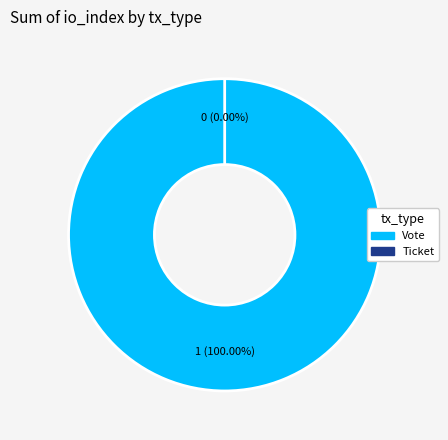

Which category has the smallest portion of the pie?

Ticket